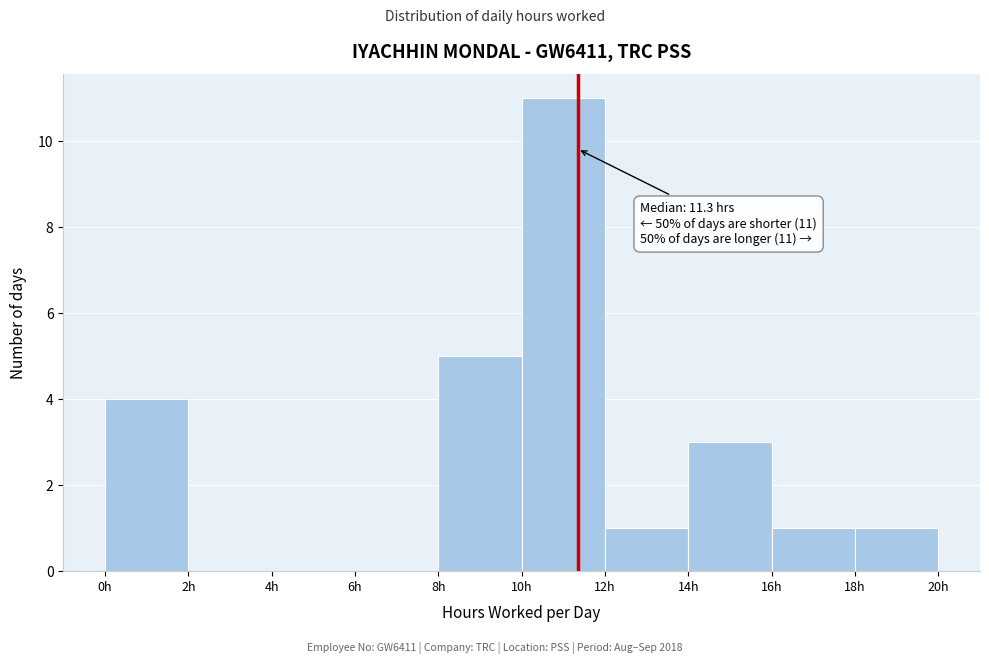

Which range on the x-axis has the tallest bar?

10 to 12